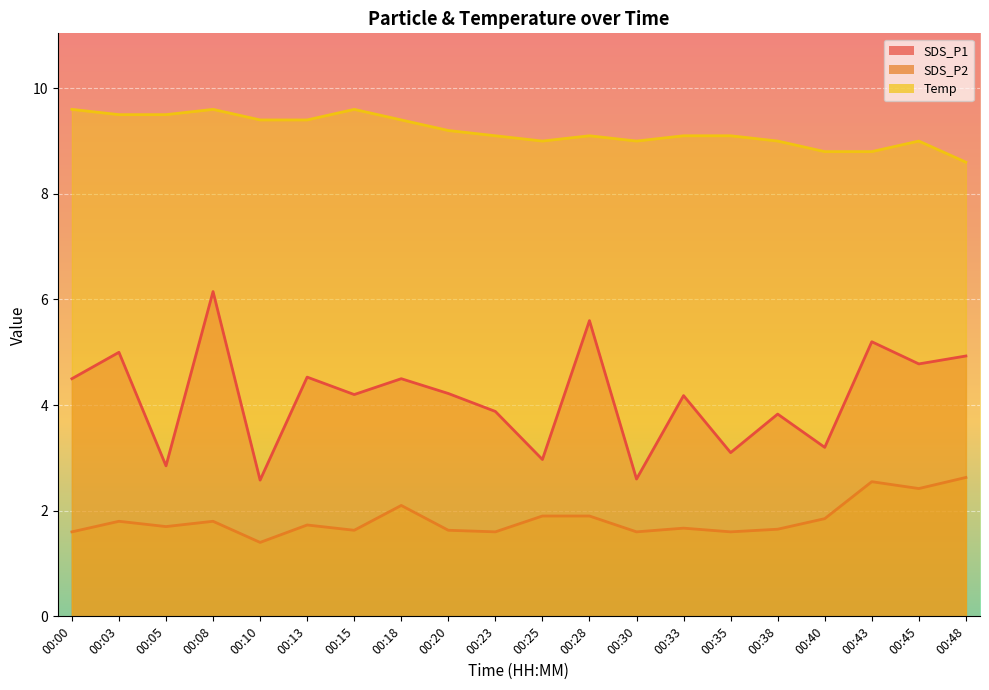

Which series changed the most between 00:33 and 00:43?

SDS_P1